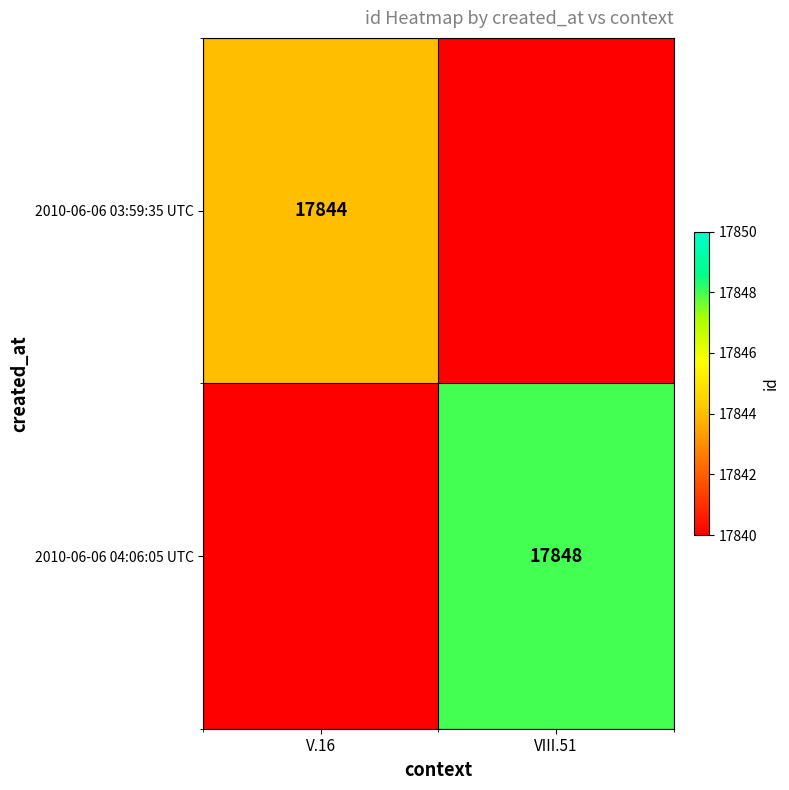

True or false: 2010-06-06 04:06:05 UTC has a value of 17848 at VIII.51.

True